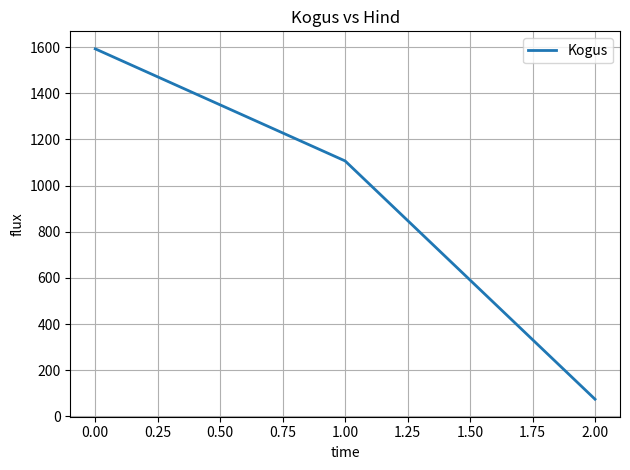

How many values are between 74 and 1593?

3